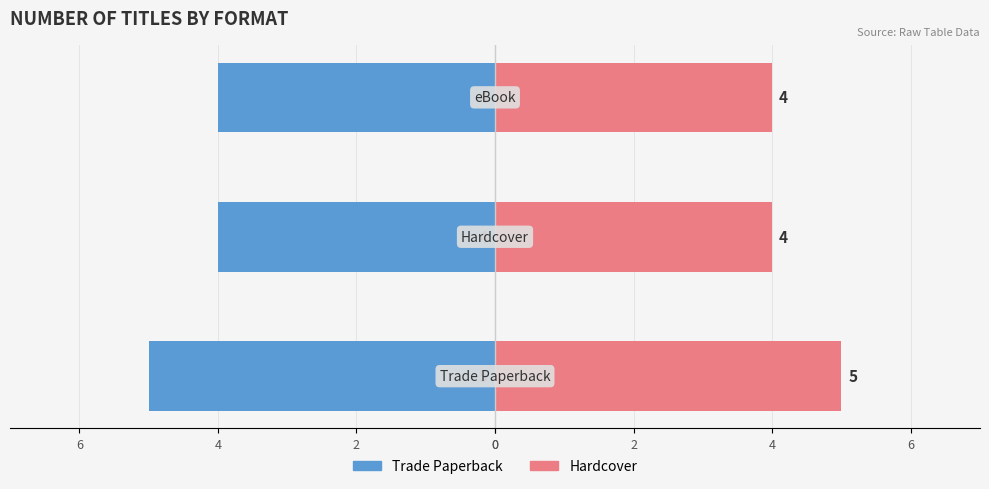

How many bars are there in total?

6